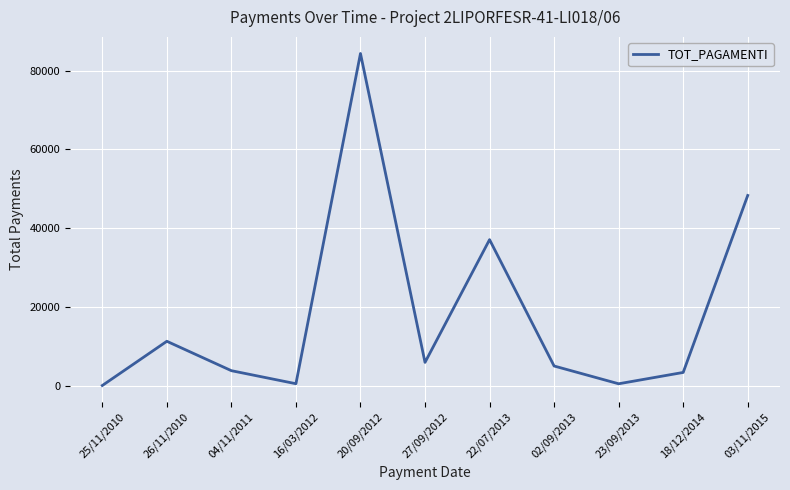

Does the chart display data point markers on the line(s)?

No